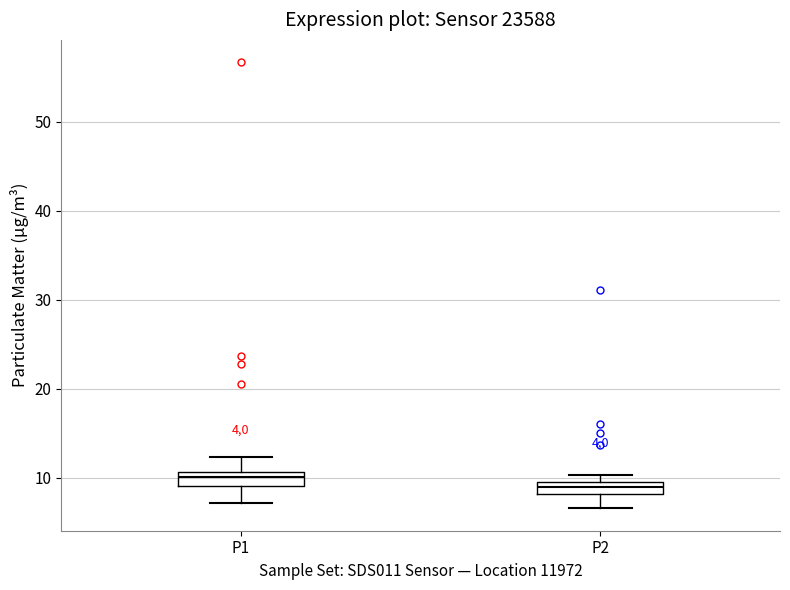

Where does the lower whisker of the box for P1 end on the y-axis? The values are not printed on the chart, so give them approximately, as read against the axis.

7